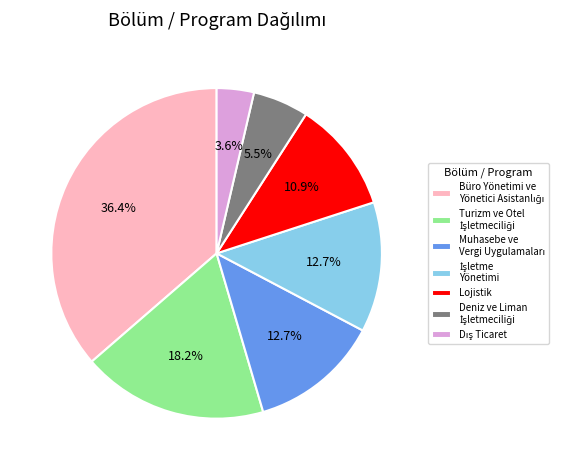

Is there a majority slice in this chart?

No